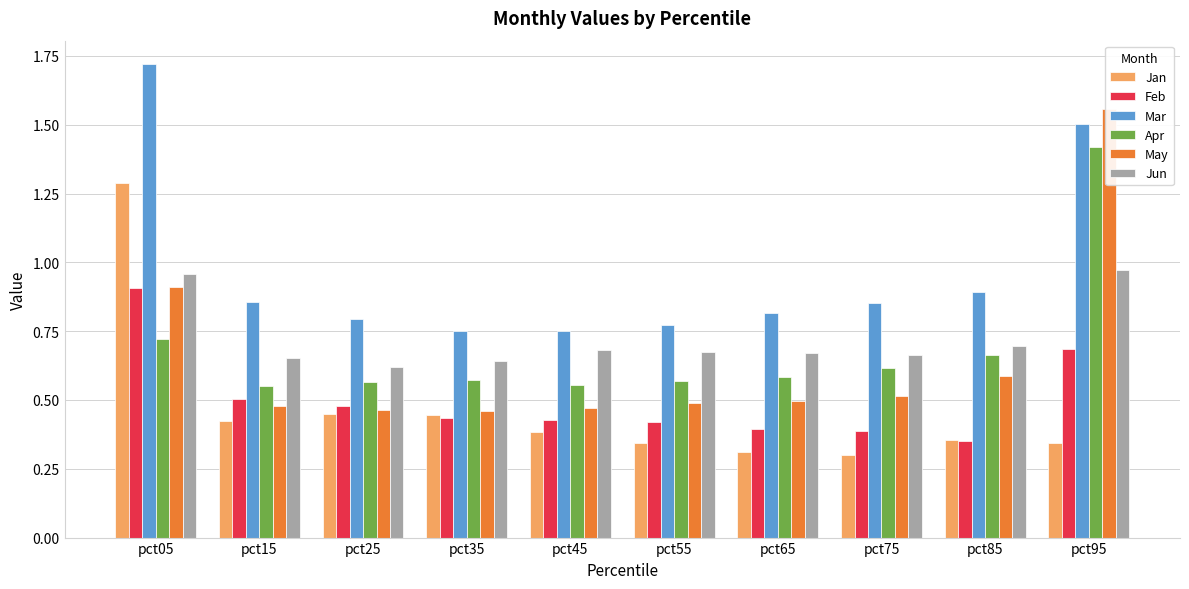

What is the total value across all series at pct55?

3.3